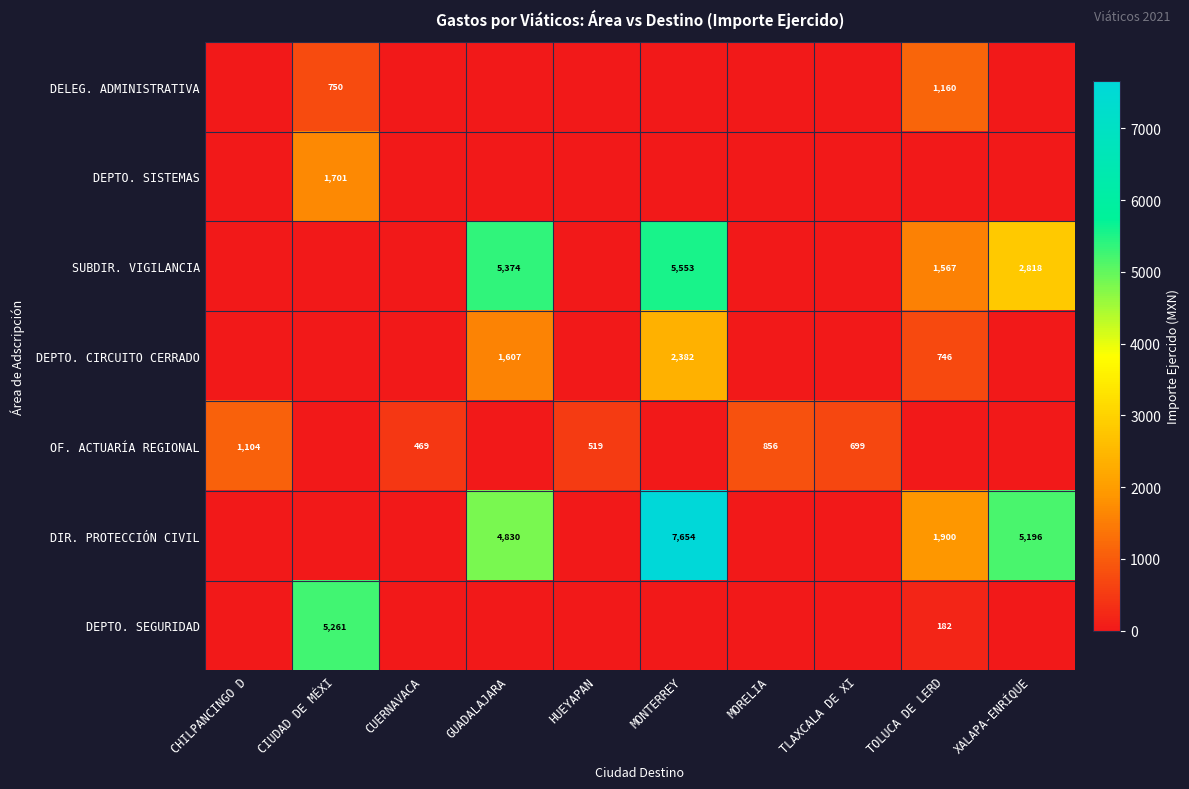

How many categories are shown in the chart?

10